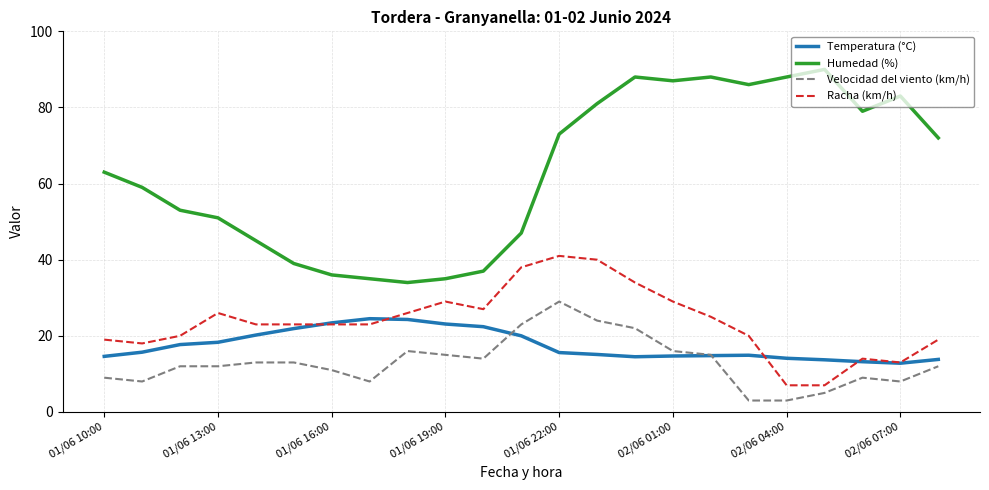

What is the average value of the Racha (km/h) series?

23.7